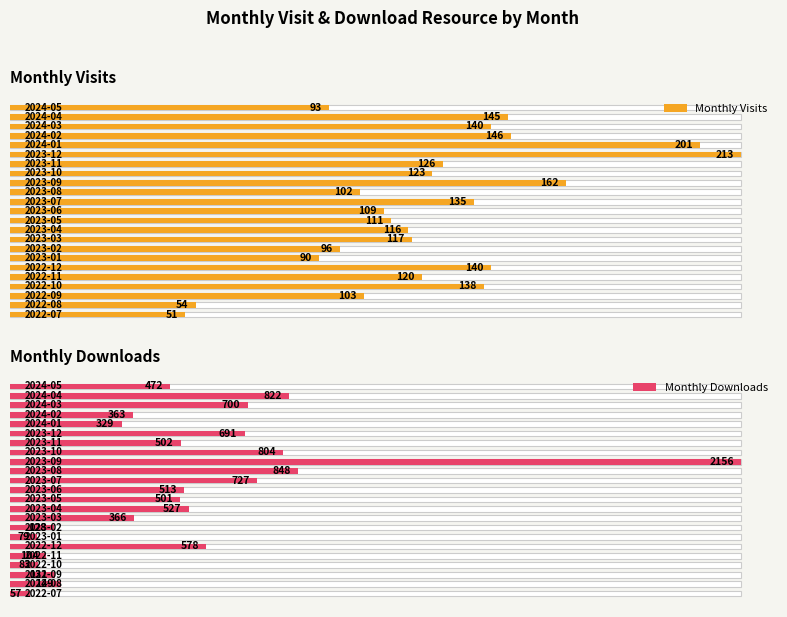

List the labels in order of Monthly Visits value, smallest first.

0, 1, 6, 22, 7, 13, 2, 11, 10, 9, 8, 4, 15, 16, 12, 3, 5, 20, 21, 19, 14, 18, 17